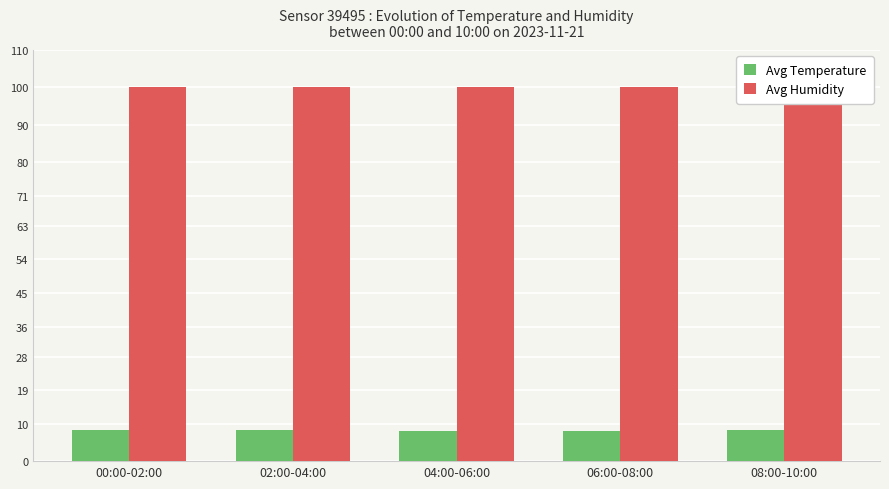

What is the minimum value for Avg Humidity?

100.0